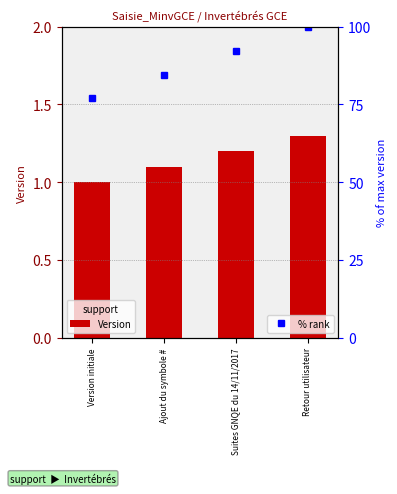

Which category has the lowest value across all series?

Version initiale